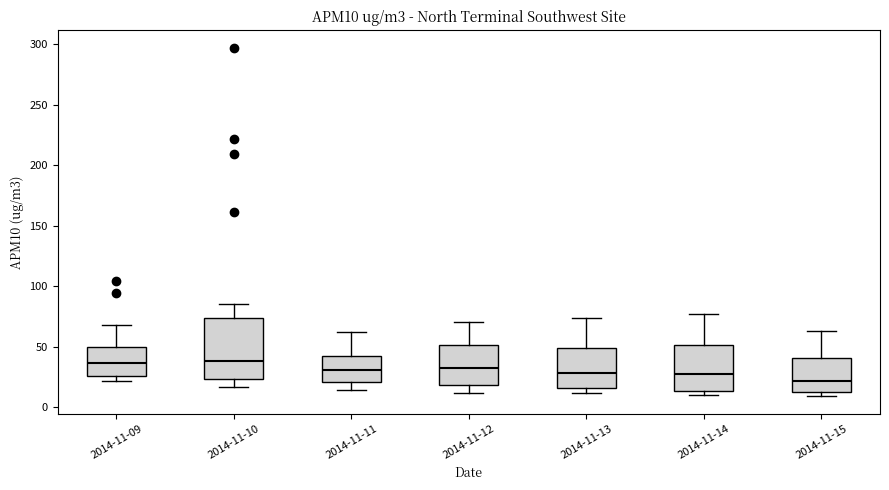

Reading left to right, read every box against the y-axis: the position of its median line, the range the box covers, and the ends of its whiskers. The values are not printed on the chart, so give them approximately, as read against the axis.

2014-11-09: median 35, box 25 to 50, whiskers 20 to 70
2014-11-10: median 40, box 25 to 75, whiskers 15 to 85
2014-11-11: median 30, box 20 to 45, whiskers 15 to 60
2014-11-12: median 35, box 20 to 50, whiskers 10 to 70
2014-11-13: median 30, box 15 to 50, whiskers 10 to 75
2014-11-14: median 30, box 15 to 50, whiskers 10 to 75
2014-11-15: median 20, box 15 to 40, whiskers 10 to 65